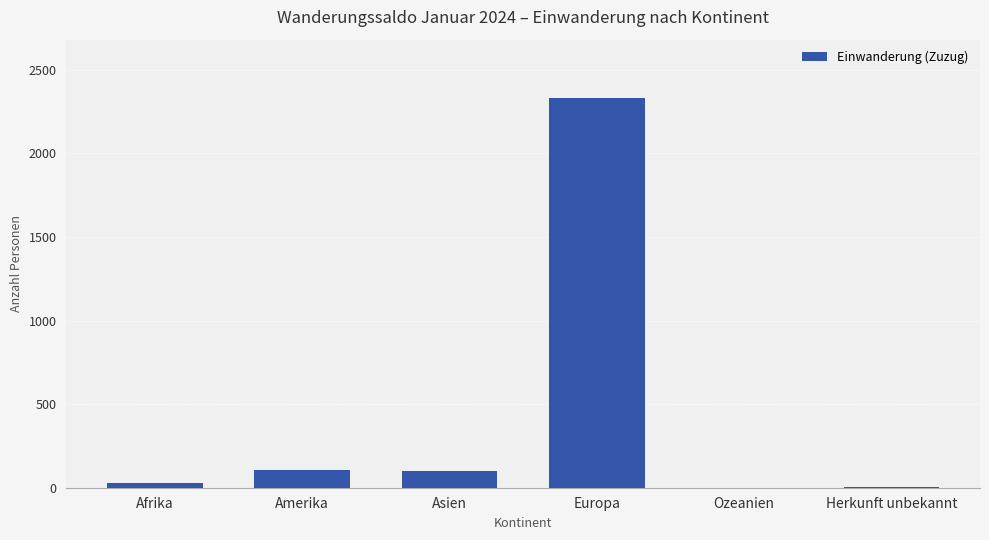

At which category does the chart reach its peak across all series?

Europa